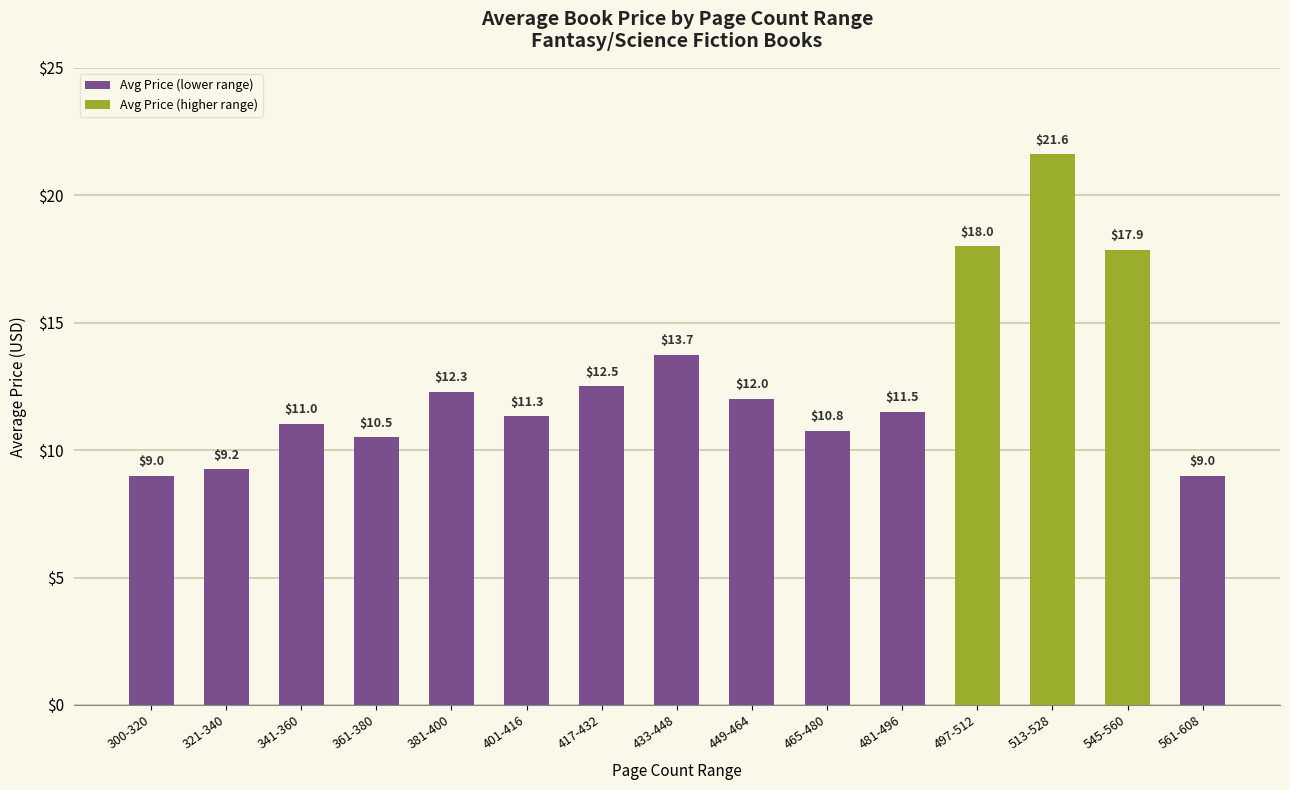

How many data points are above 11?

10